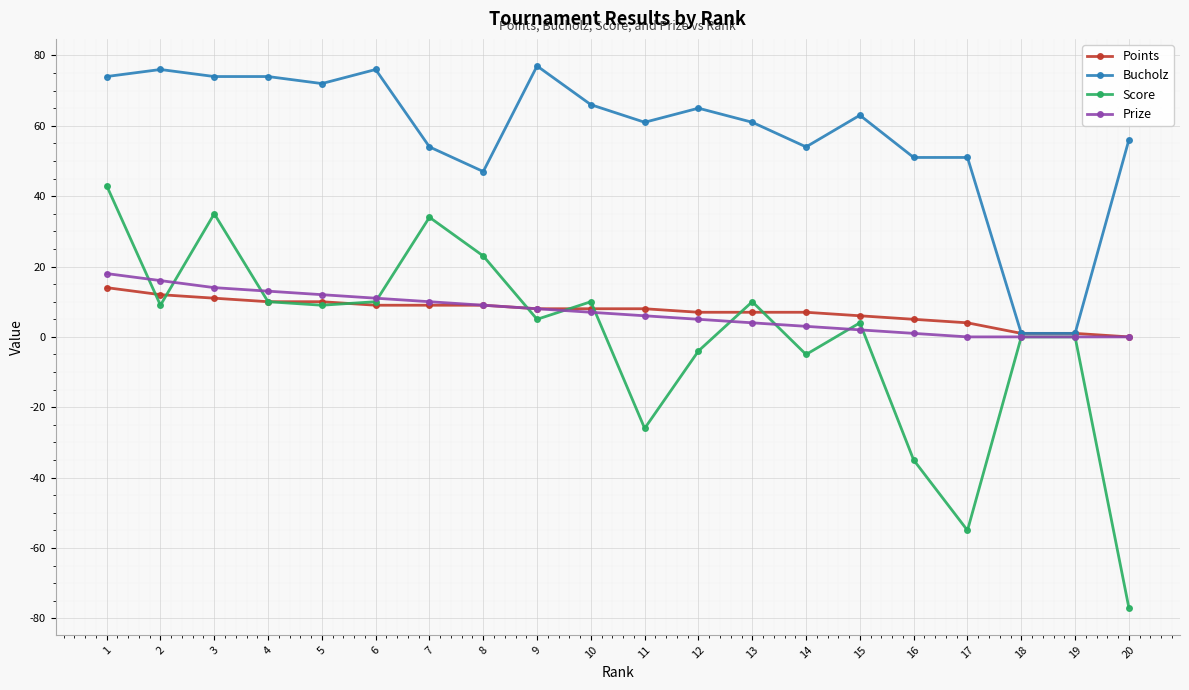

Which label corresponds to the smallest value in the chart?

20